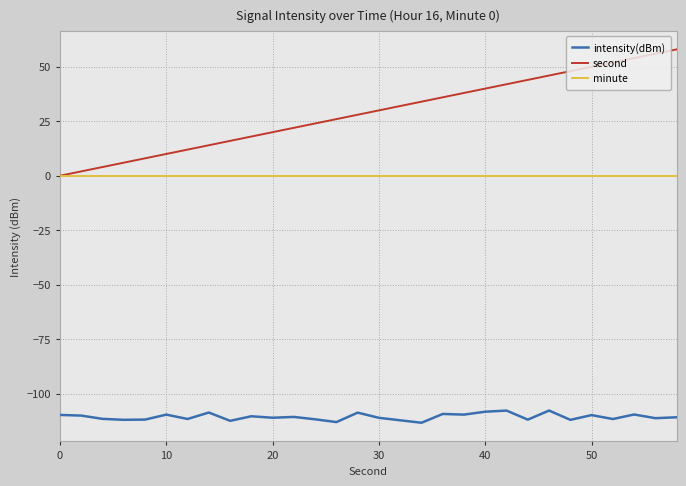

True or false: intensity(dBm) and second cross at least once.

False